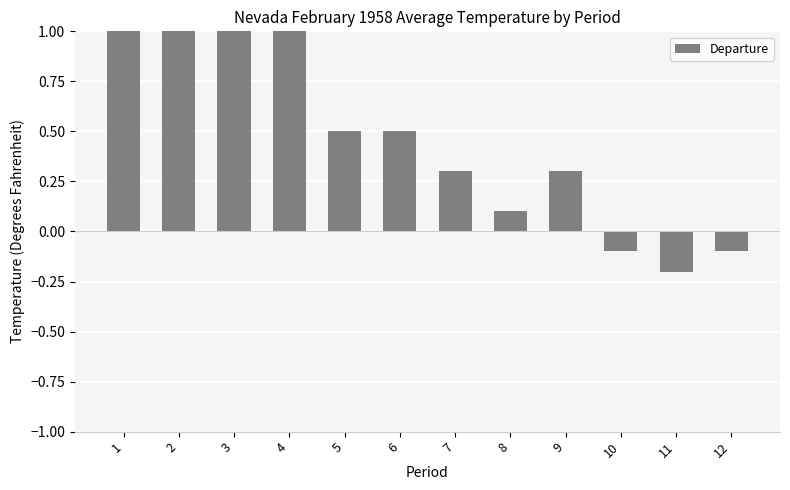

Which label corresponds to the largest value in the chart?

1